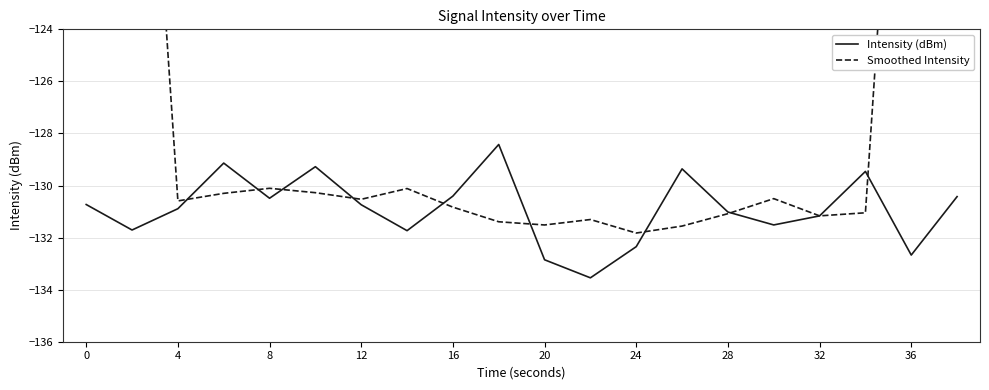

The Intensity (dBm) series shows -68.9 at 28. True or false?

False